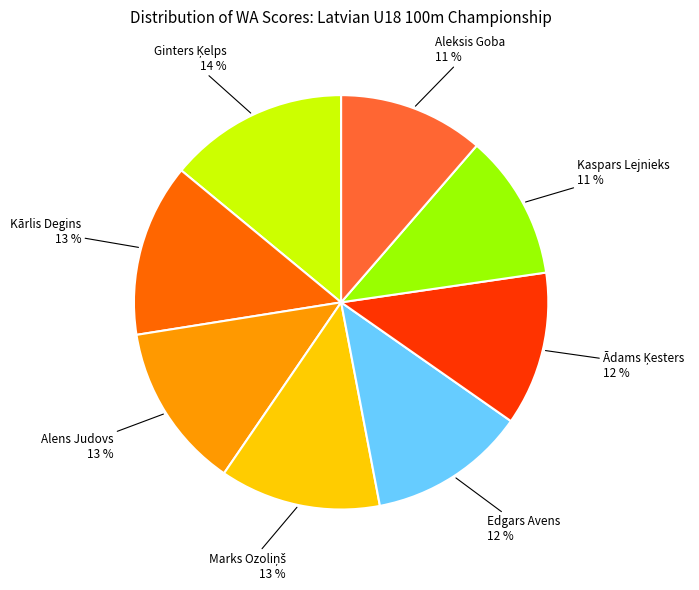

Combined, do Edgars Avens and Alens Judovs account for over 50%?

No